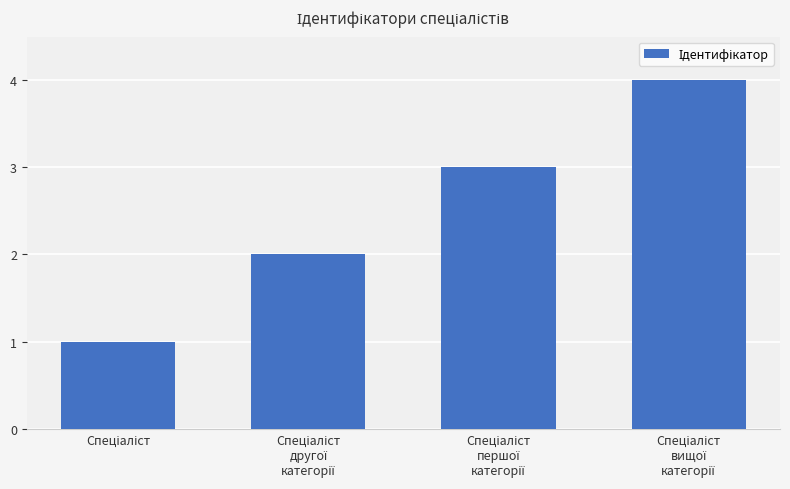

What is the greatest value displayed?

4